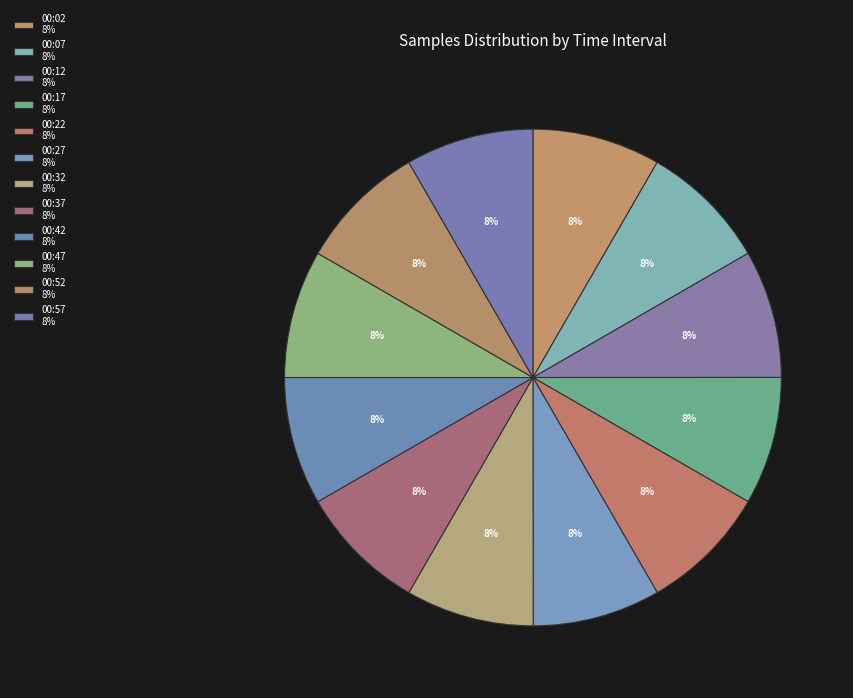

The 00:52 slice represents 14% of the pie. True or false?

False